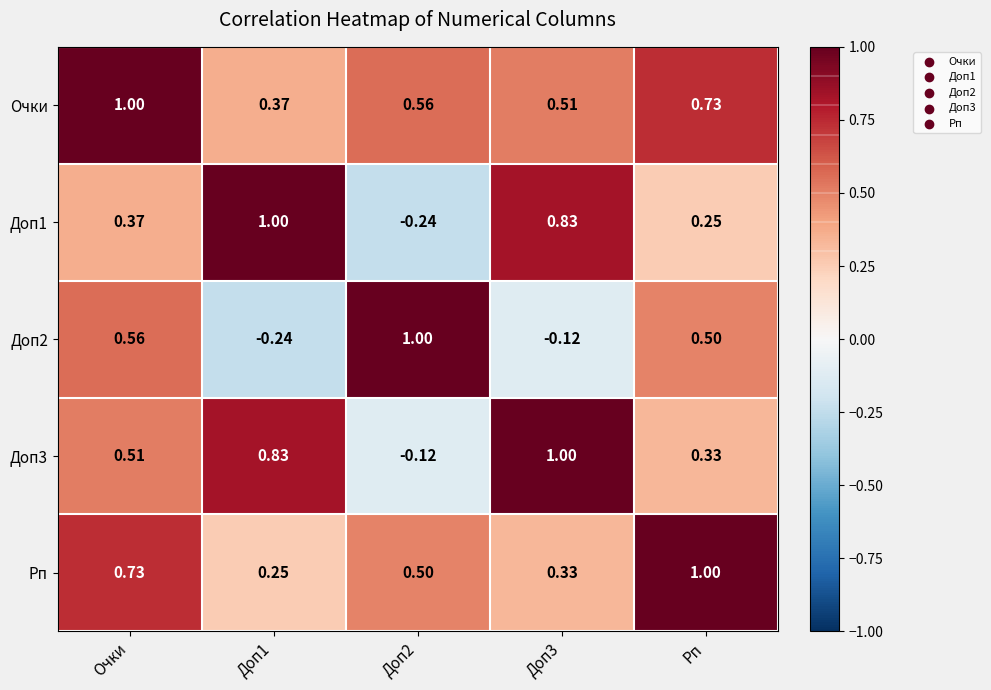

How many series are shown in this chart?

5